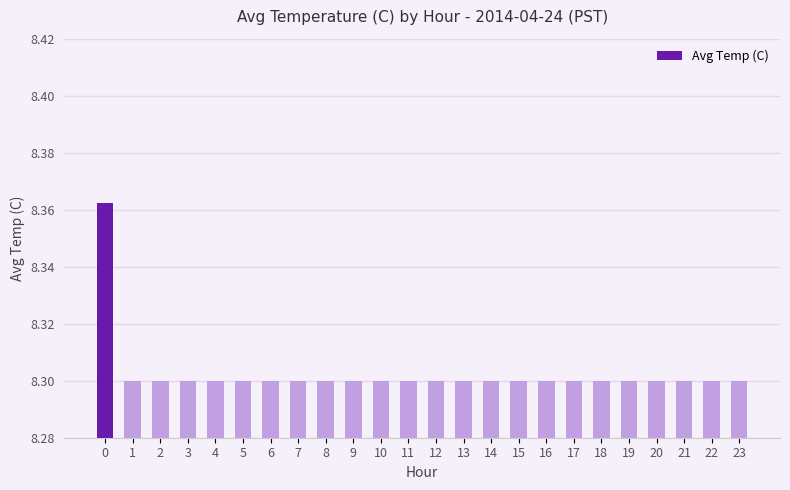

The value at 2 is 12.8. True or false?

False